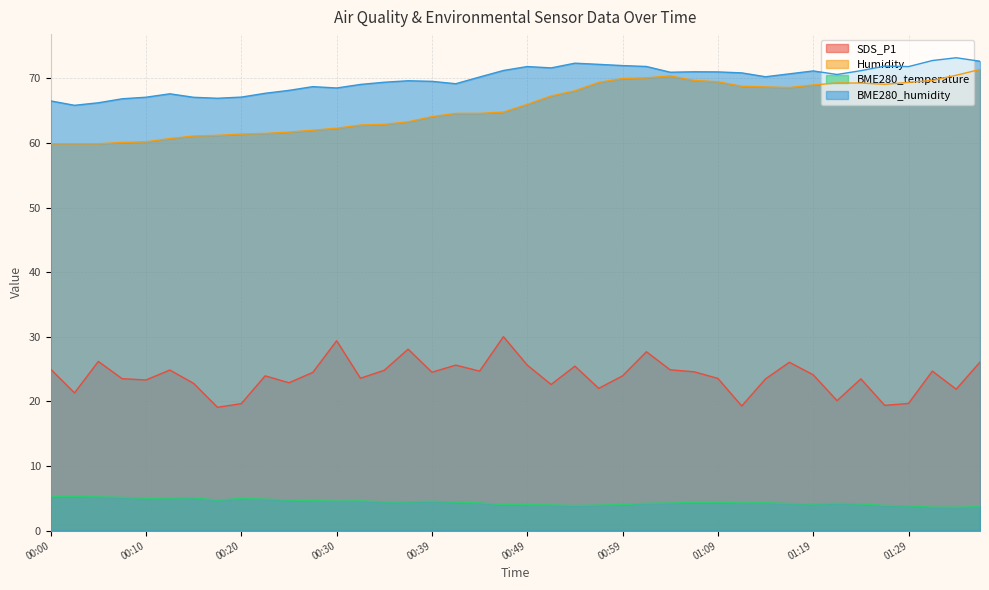

True or false: Humidity and BME280_humidity intersect in this chart.

False